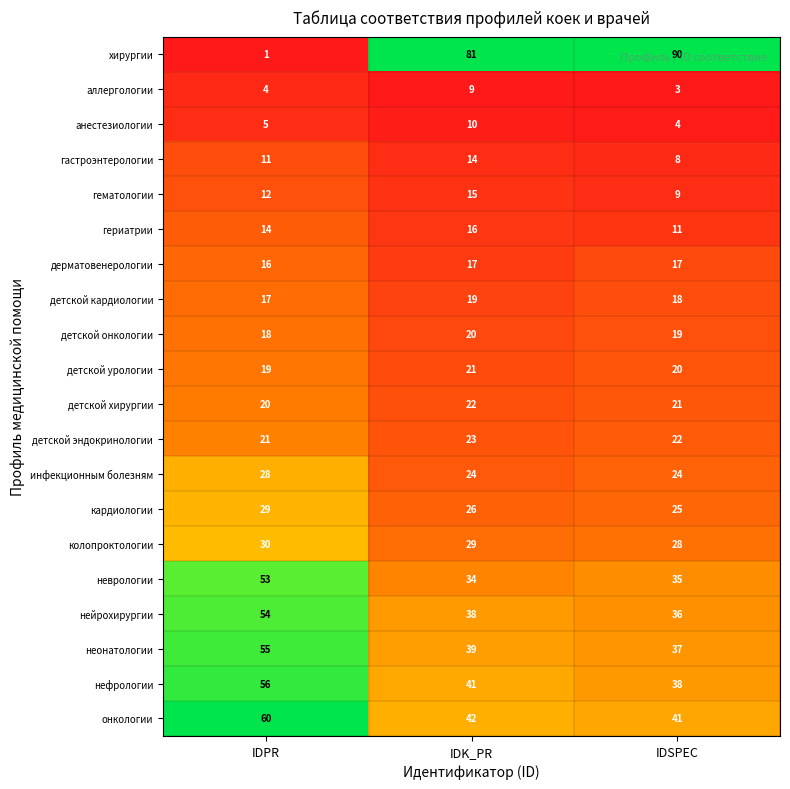

Which series has the largest total across all categories?

хирургии